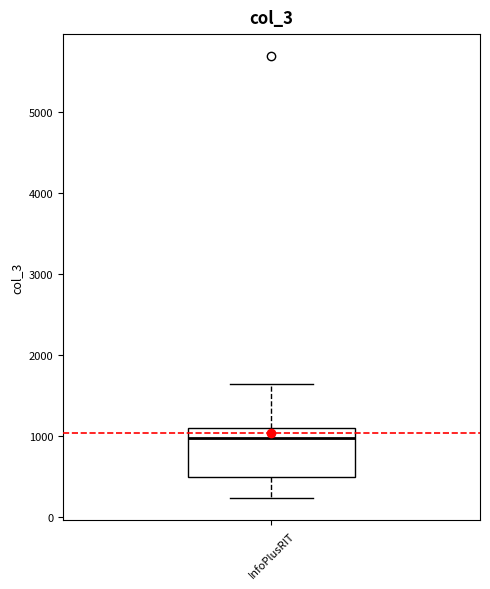

Where is the upper edge of the box for InfoPlusRIT on the y-axis? The values are not printed on the chart, so give them approximately, as read against the axis.

1100